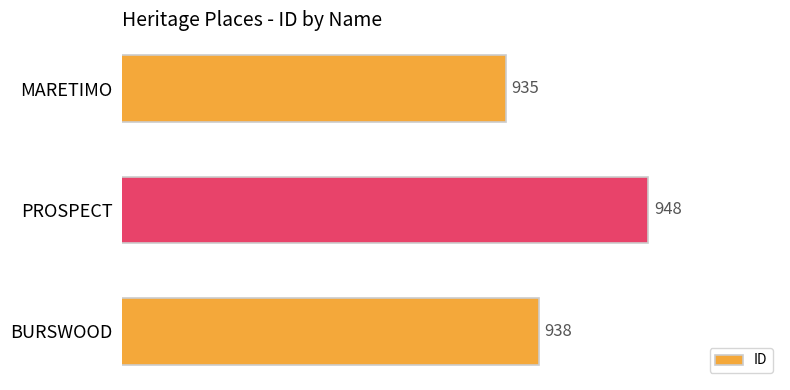

The value at MARETIMO is 935. True or false?

True